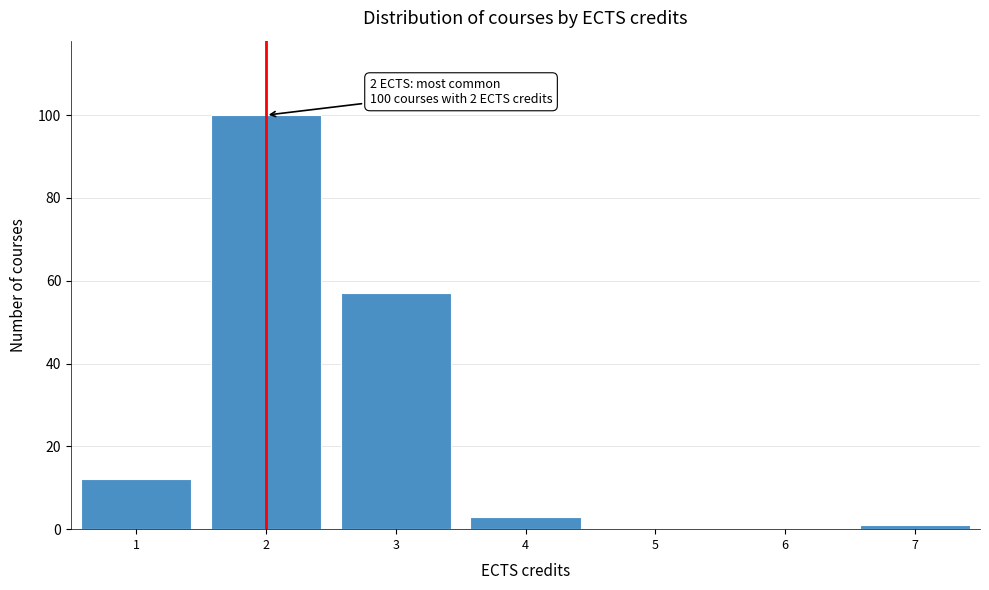

Which range on the x-axis has the tallest bar?

1.5 to 2.5